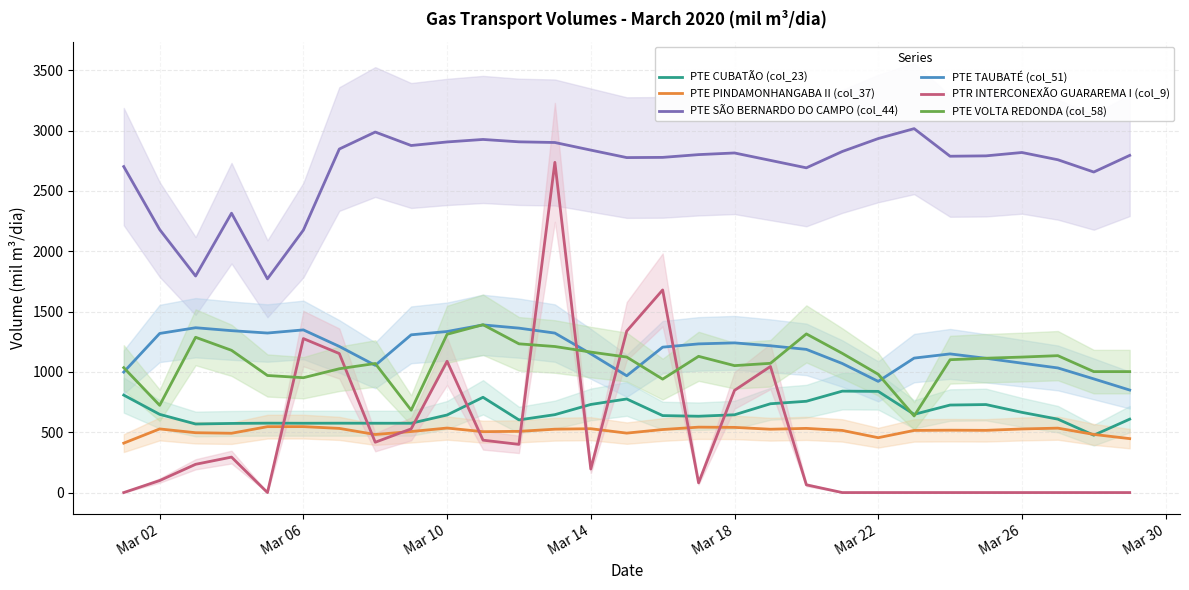

True or false: PTE SÃO BERNARDO DO CAMPO (col_44) and PTE VOLTA REDONDA (col_58) intersect in this chart.

False